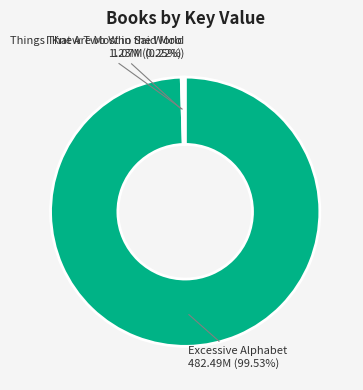

Does any single category account for the majority?

Yes